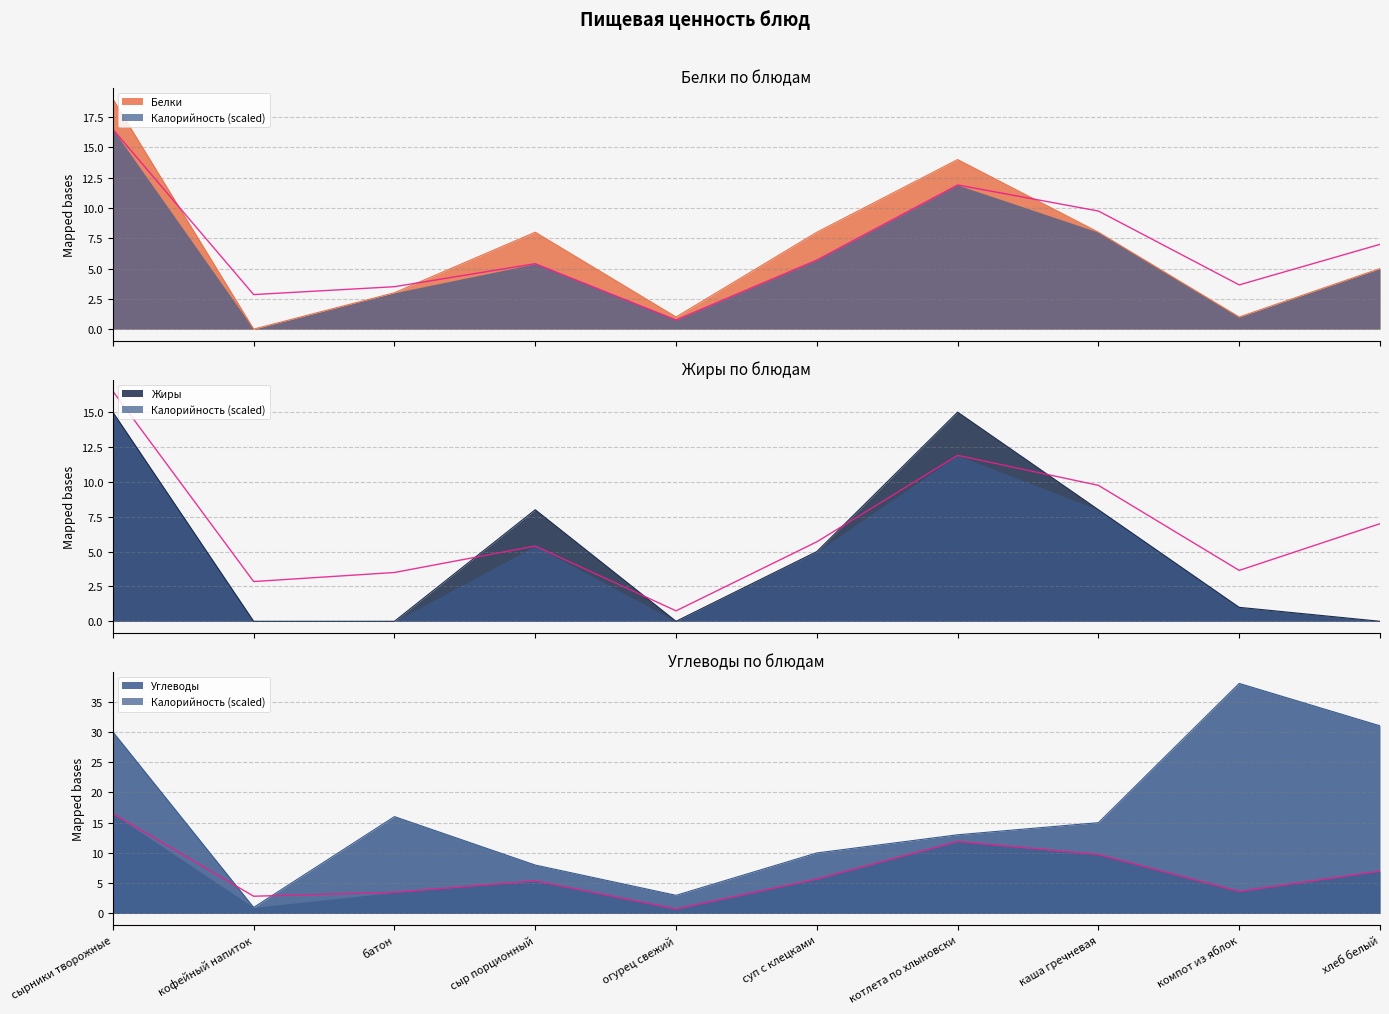

Where does the Углеводы series first go above 15?

сырники творожные